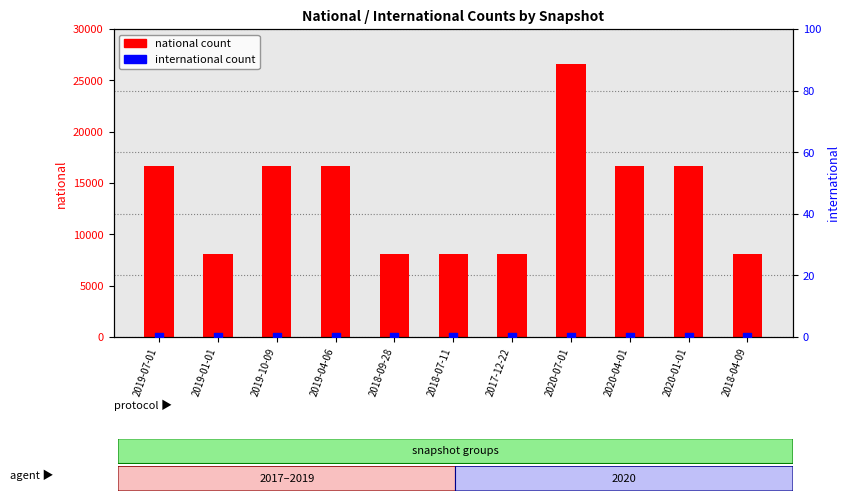

At which category is the sum across all series the highest?

2020-07-01